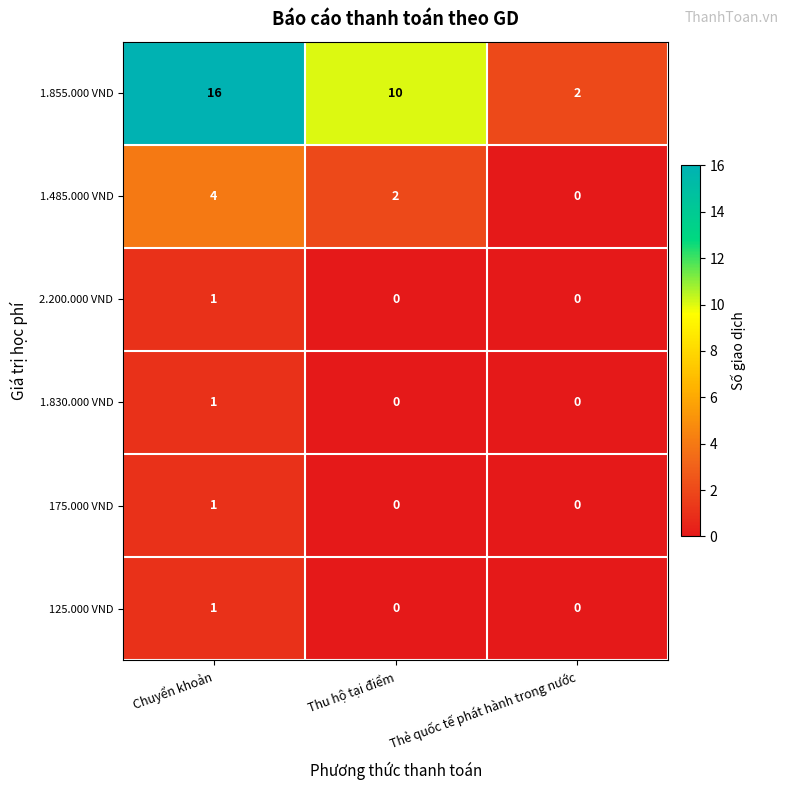

Reading left to right, list all the values displayed in this chart.

1.855.000 VND: Chuyển khoản=16	Thu hộ tại điểm=10	Thẻ quốc tế phát hành trong nước=2
1.485.000 VND: Chuyển khoản=4	Thu hộ tại điểm=2	Thẻ quốc tế phát hành trong nước=0
2.200.000 VND: Chuyển khoản=1	Thu hộ tại điểm=0	Thẻ quốc tế phát hành trong nước=0
1.830.000 VND: Chuyển khoản=1	Thu hộ tại điểm=0	Thẻ quốc tế phát hành trong nước=0
175.000 VND: Chuyển khoản=1	Thu hộ tại điểm=0	Thẻ quốc tế phát hành trong nước=0
125.000 VND: Chuyển khoản=1	Thu hộ tại điểm=0	Thẻ quốc tế phát hành trong nước=0